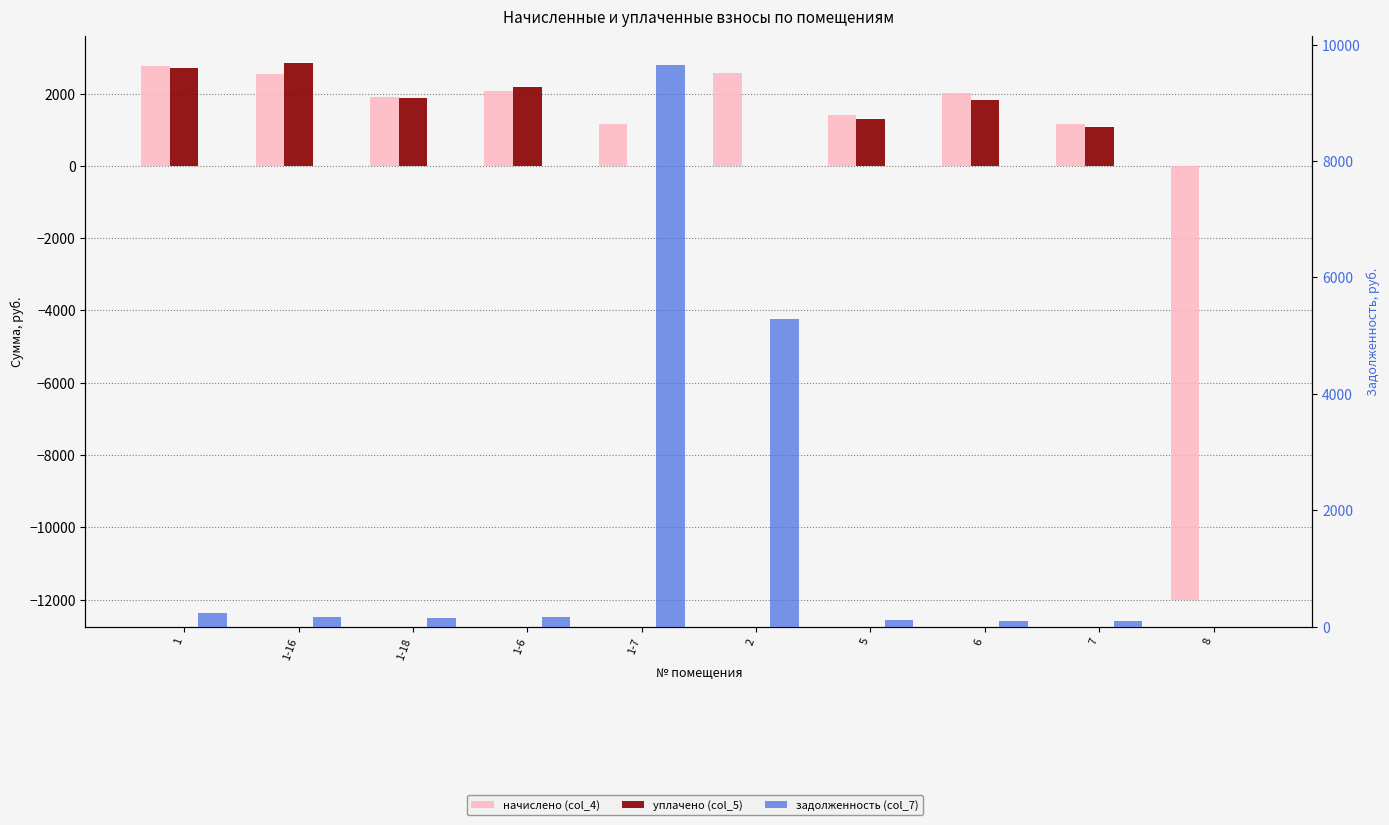

Which series has the widest spread of values?

начислено (col_4)